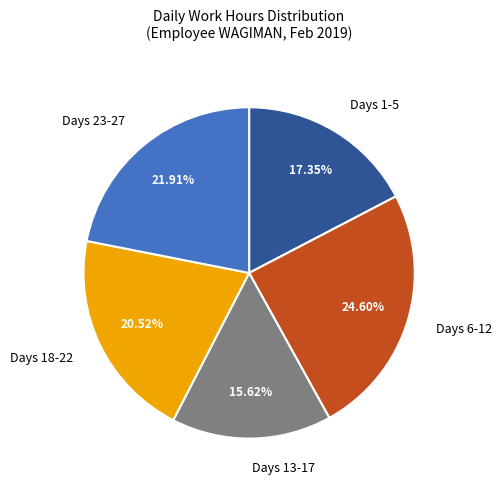

Is there a majority slice in this chart?

No